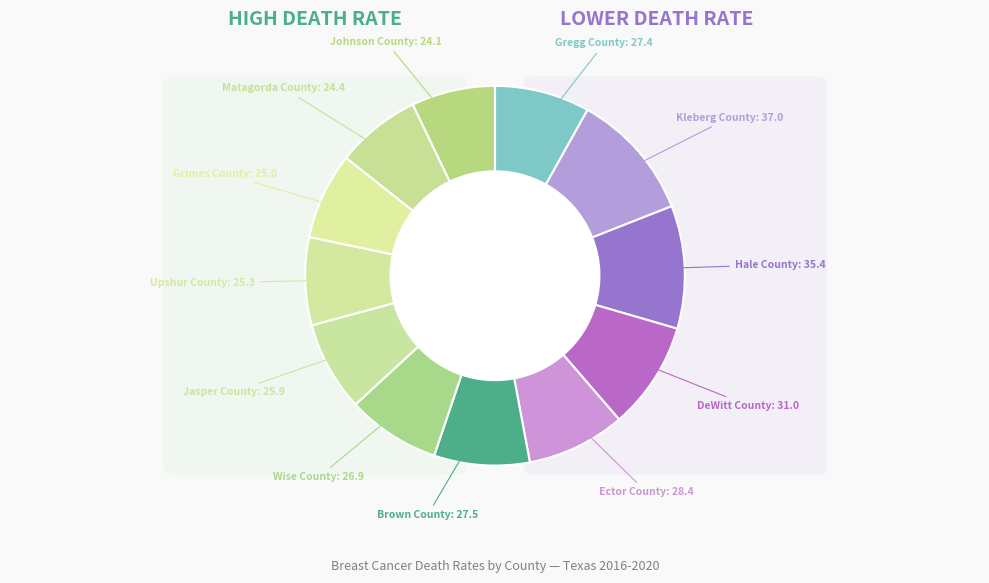

Does Grimes County represent more than half of the total?

No